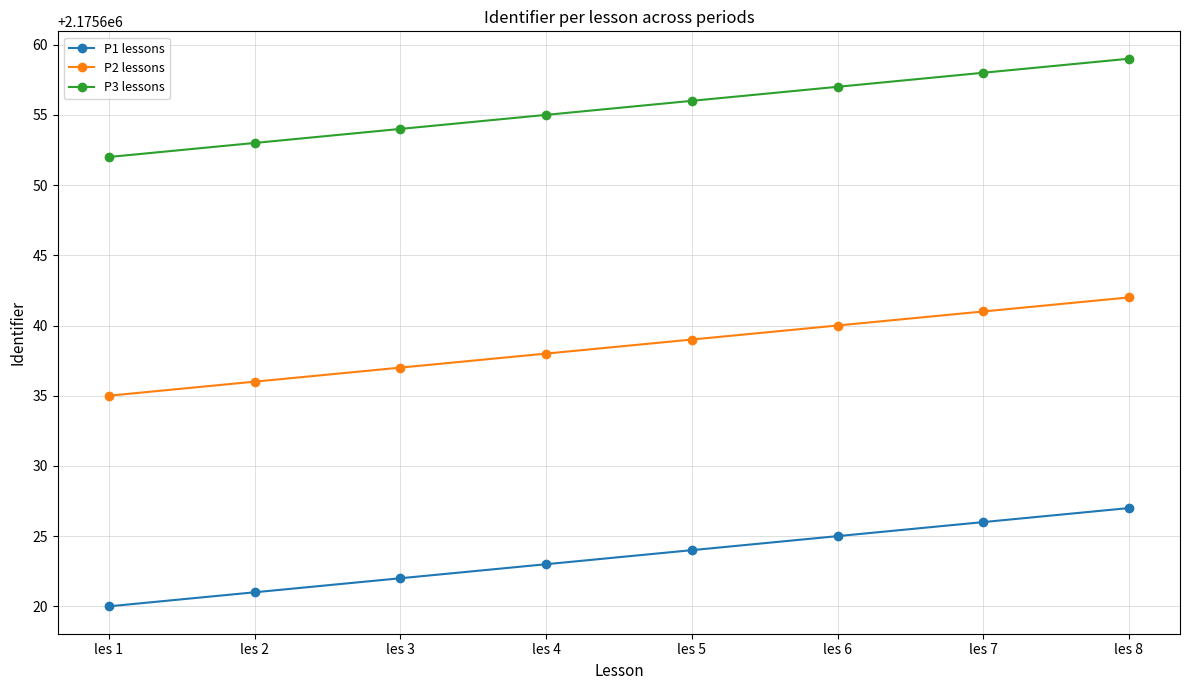

Is this an area chart (filled region under the line)?

No